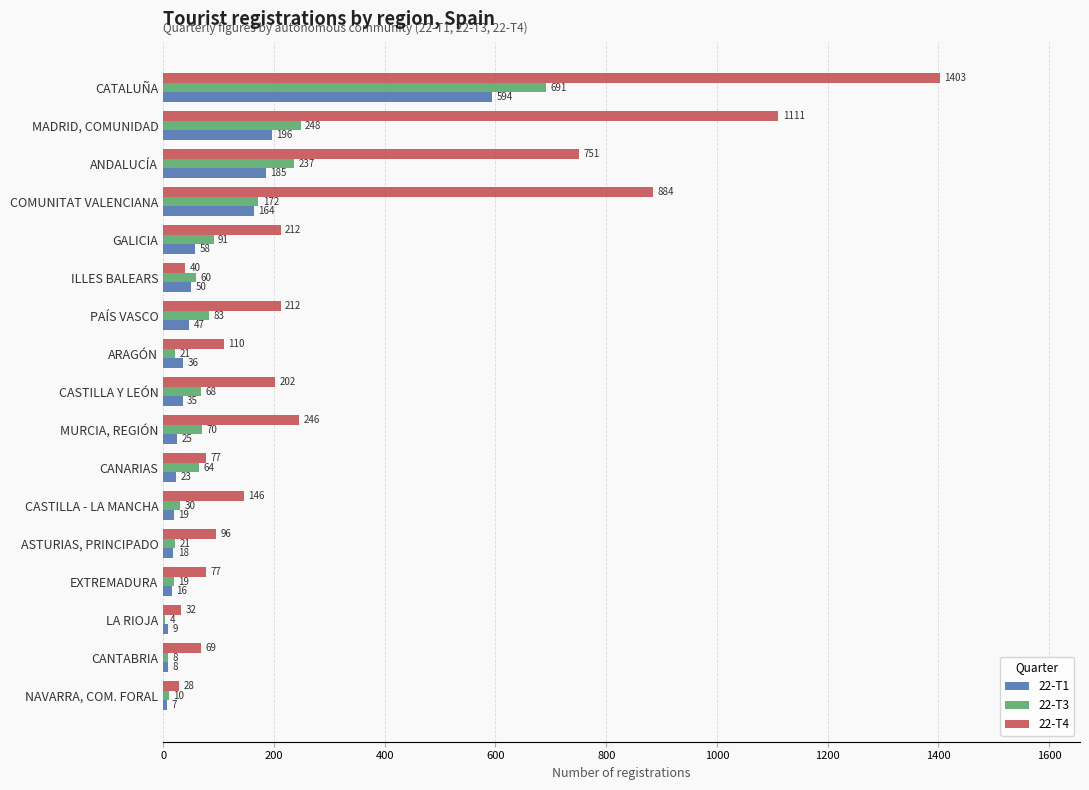

Between ASTURIAS, PRINCIPADO and ANDALUCÍA, which series saw the biggest shift?

22-T4